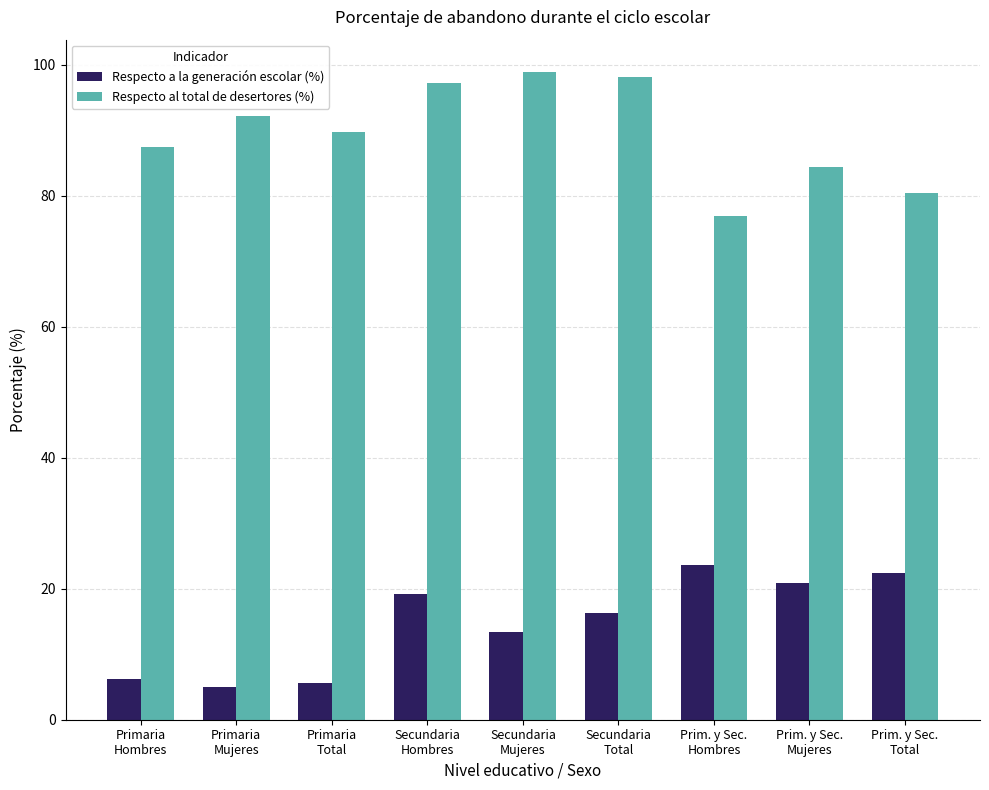

What is the maximum value for Respecto a la generación escolar (%)?

23.6